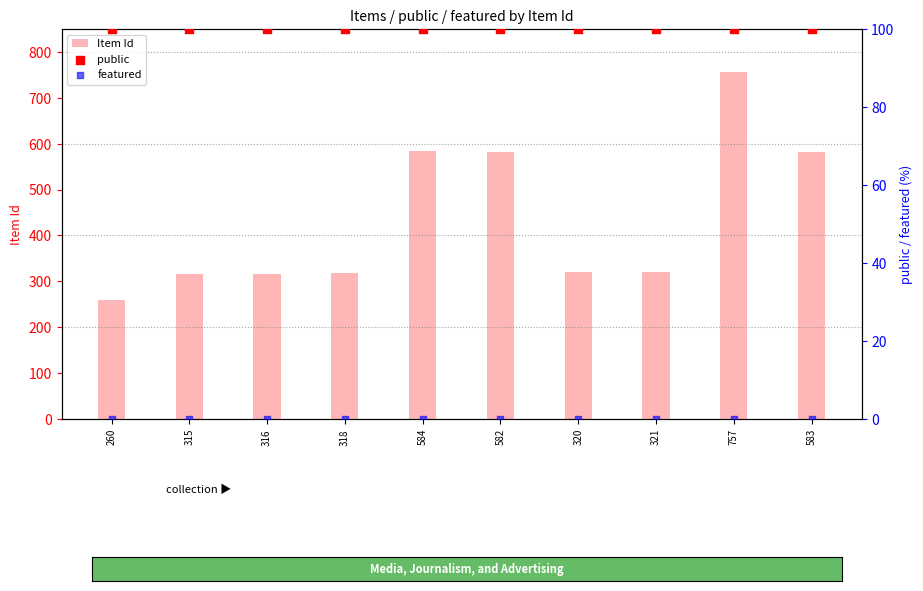

Which series has the largest total across all categories?

Item Id